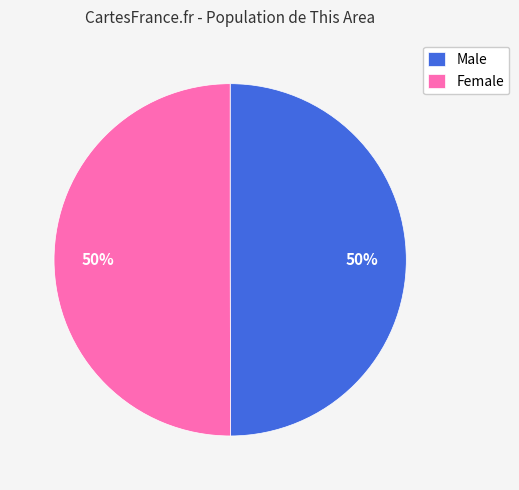

To the nearest percent, what is the combined percentage of Male and Female?

100%